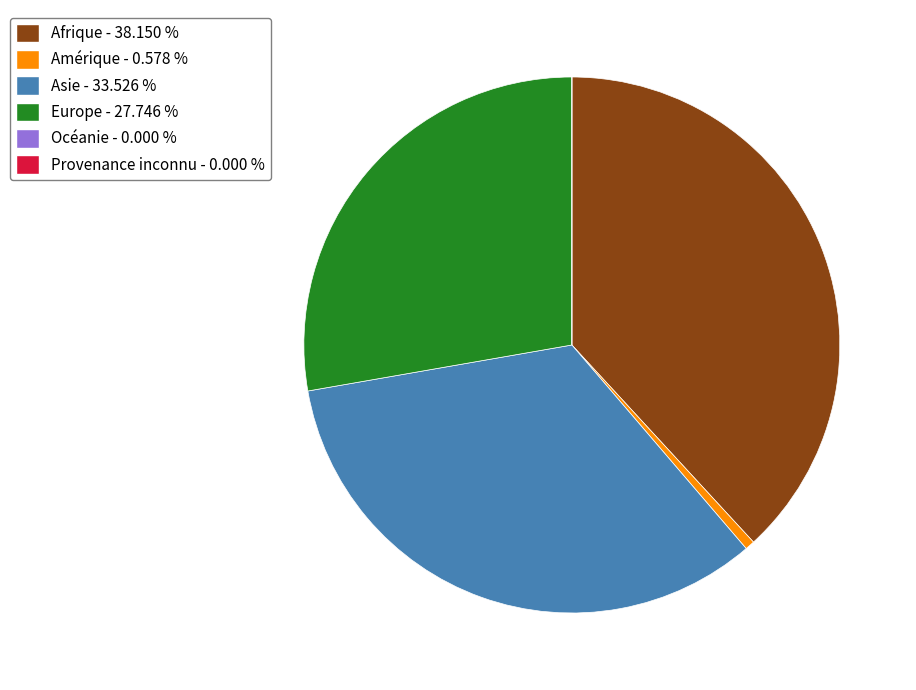

Does any single category account for the majority?

No